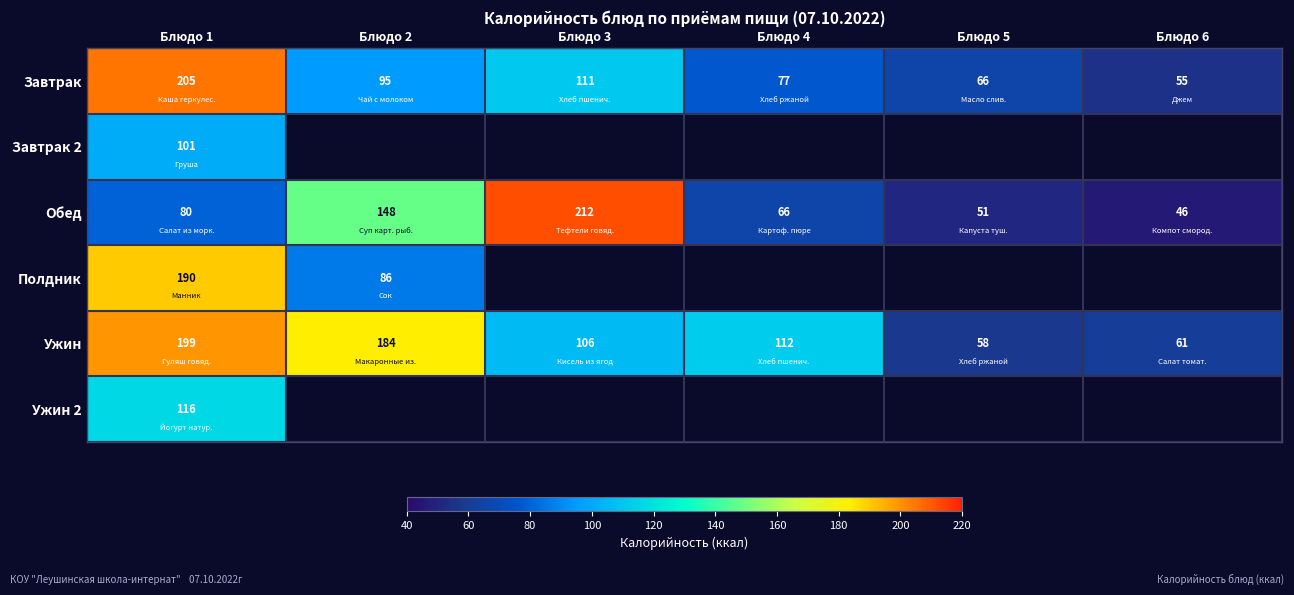

True or false: Ужин has a value of 112 at Блюдо 4.

True